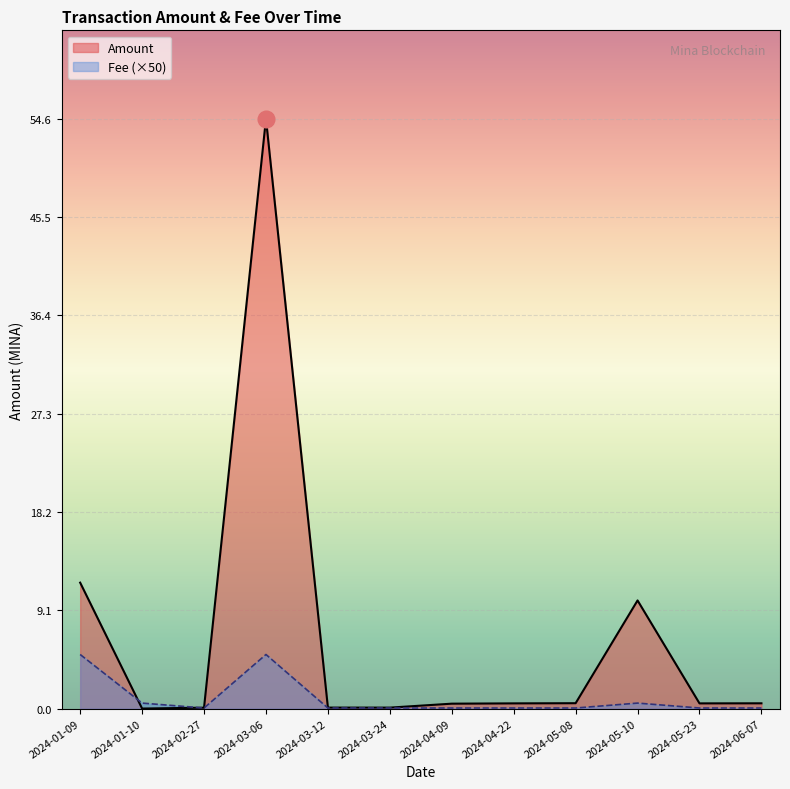

What is the sum of all Fee values?

11.4